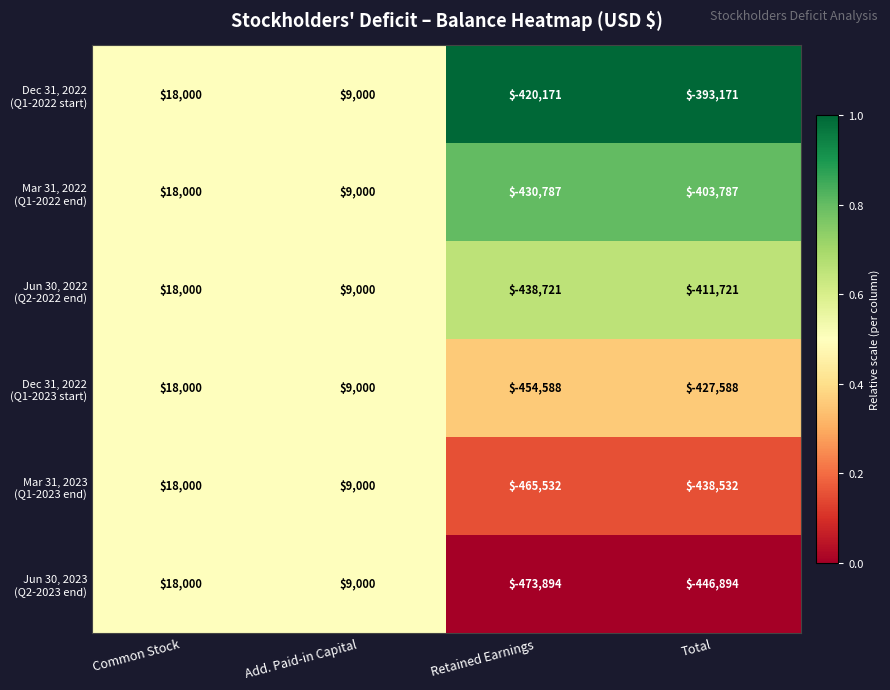

What is the difference between the highest and lowest values at Total?

53723